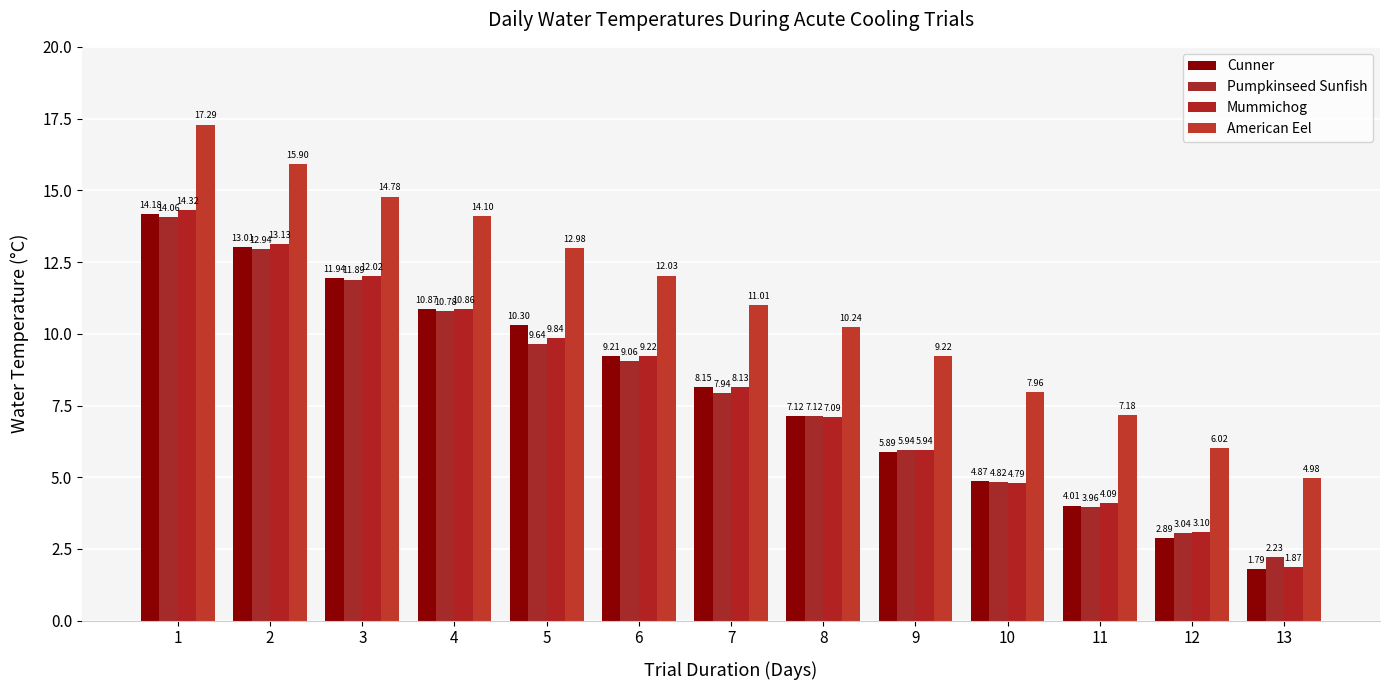

Which label corresponds to the largest value in the chart?

1